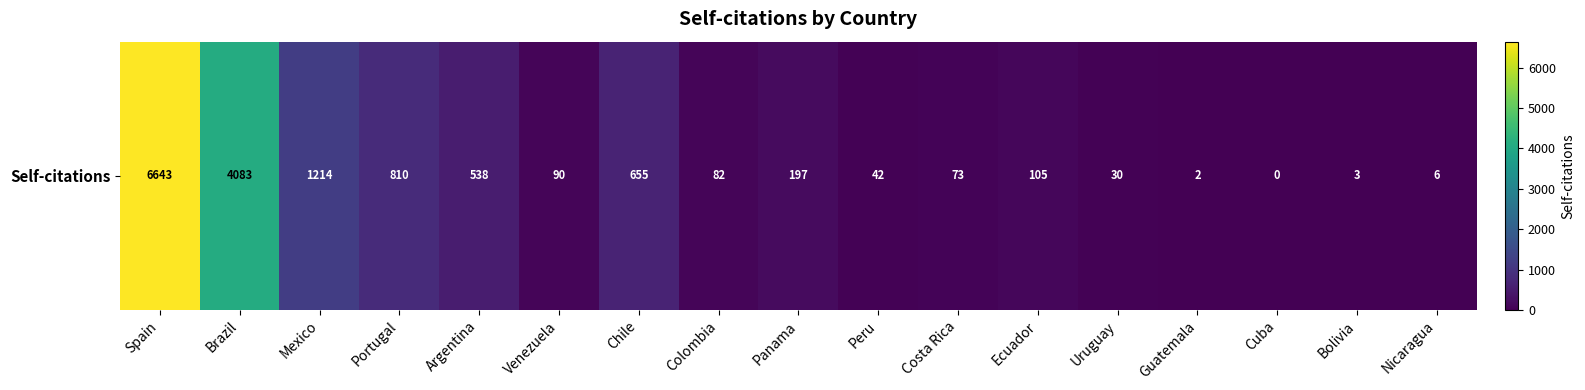

Reading left to right, transcribe all the data shown in this chart.

6643	4083	1214	810	538	90	655	82	197	42	73	105	30	2	0	3	6